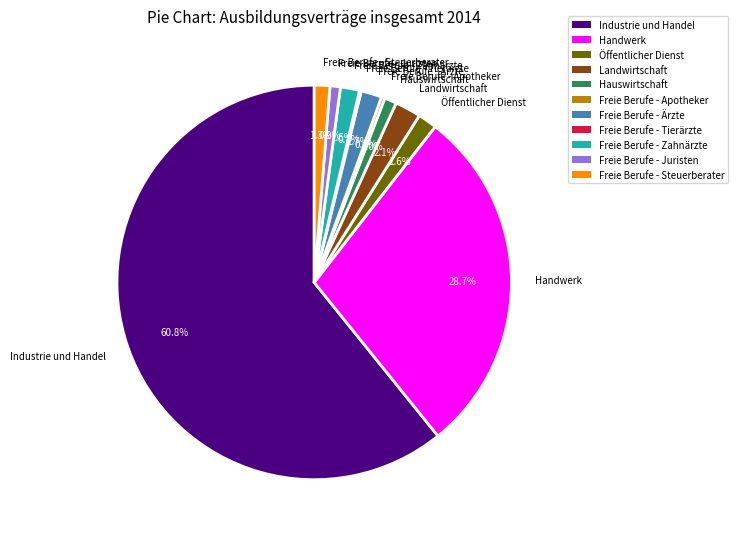

Is there a majority slice in this chart?

Yes